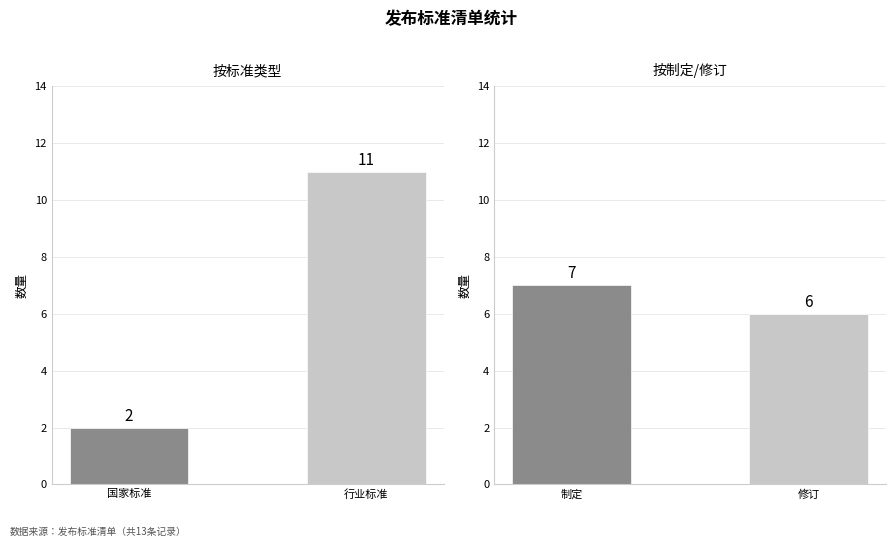

Which has a higher value, 国家标准 or 行业标准?

行业标准